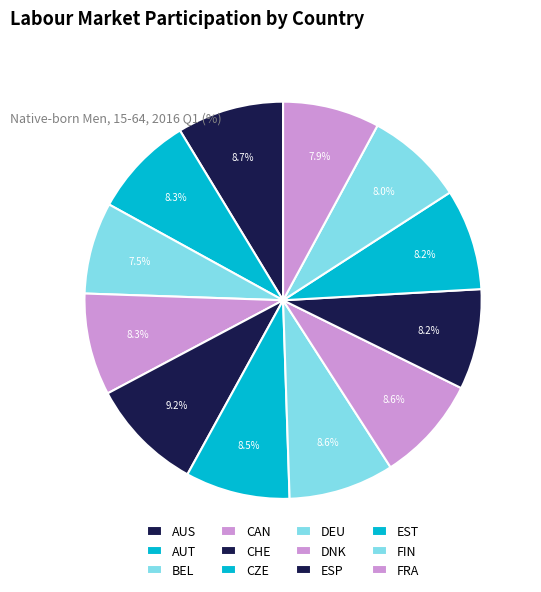

What percentage is the EST slice, to the nearest percent?

8%